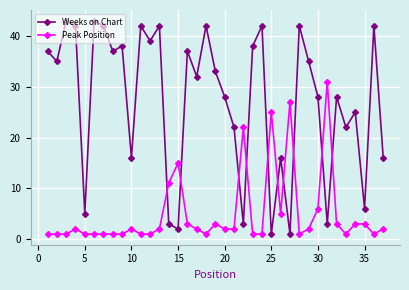

At how many categories does at least one series exceed 36?

16